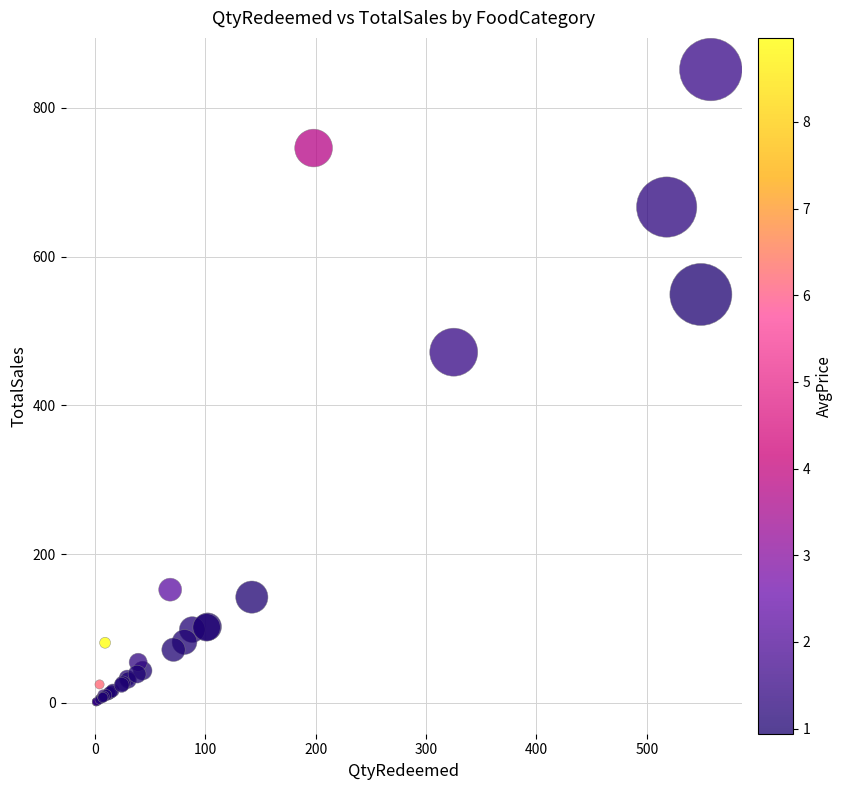

What Y value in the scatter plot is closest to 426?

471.6